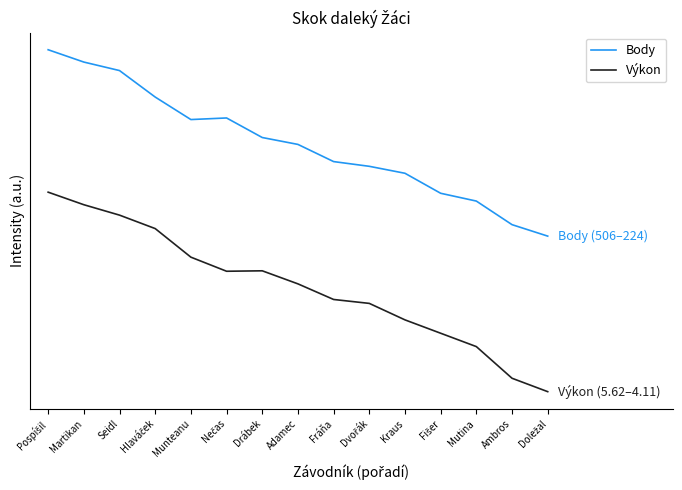

True or false: Body and Výkon intersect in this chart.

False